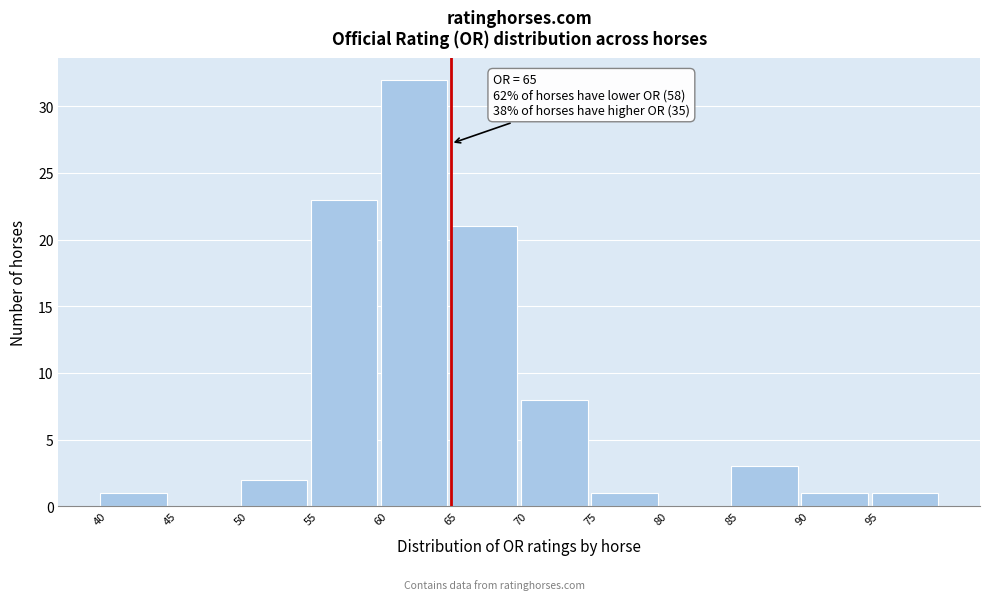

Which range on the x-axis has the tallest bar?

60 to 65